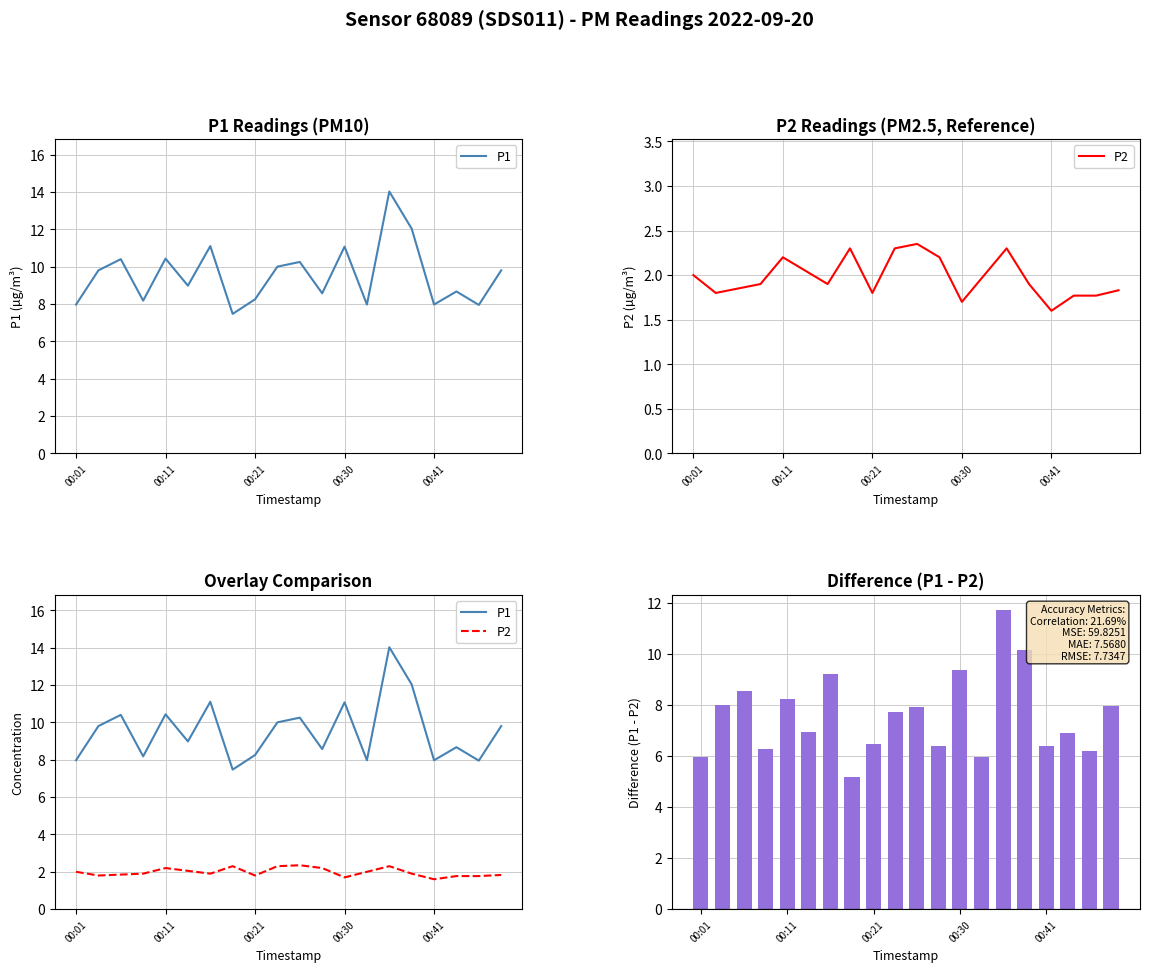

How many series are shown in this chart?

3